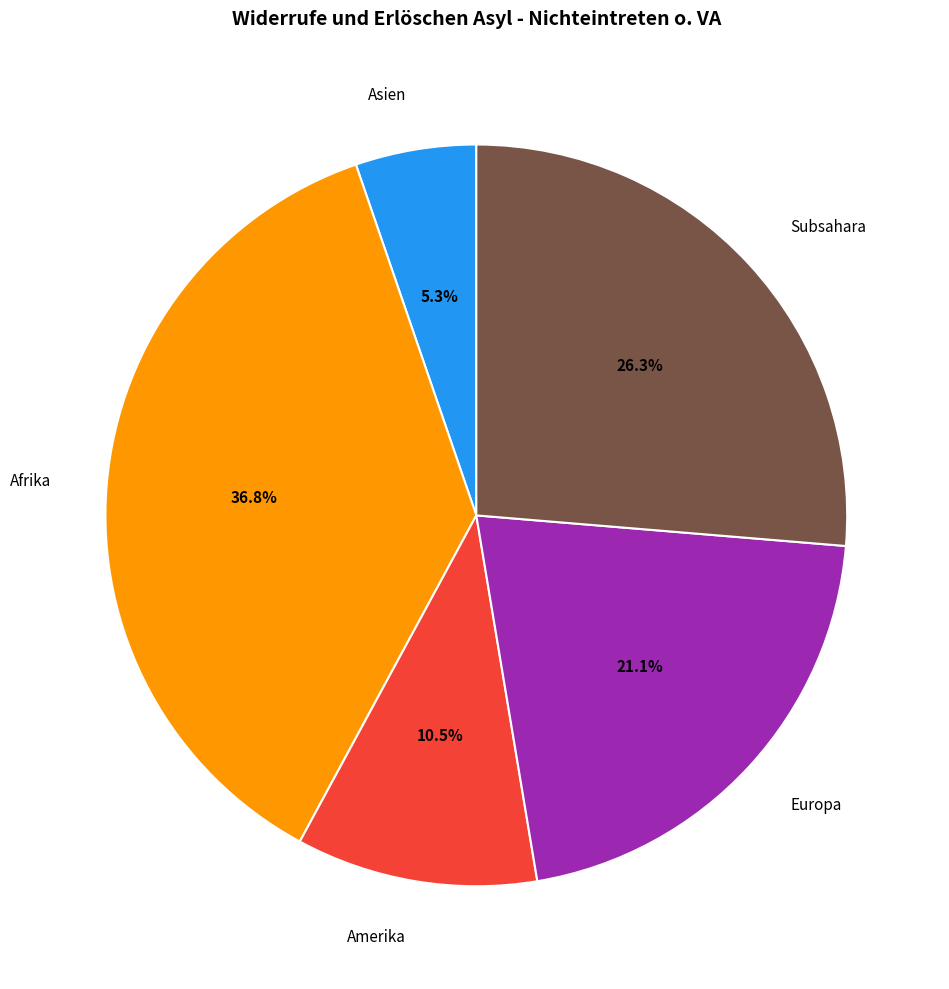

The Europa slice represents 12% of the pie. True or false?

False